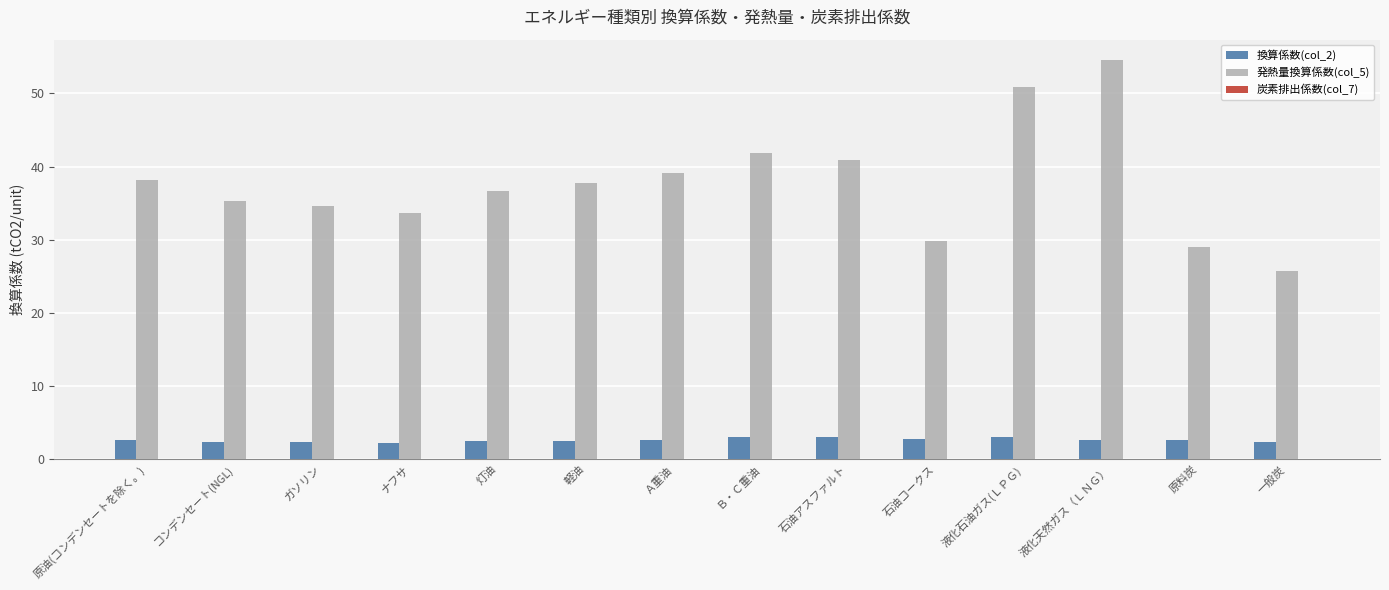

At which category is the sum across all series the highest?

液化天然ガス（ＬＮＧ）